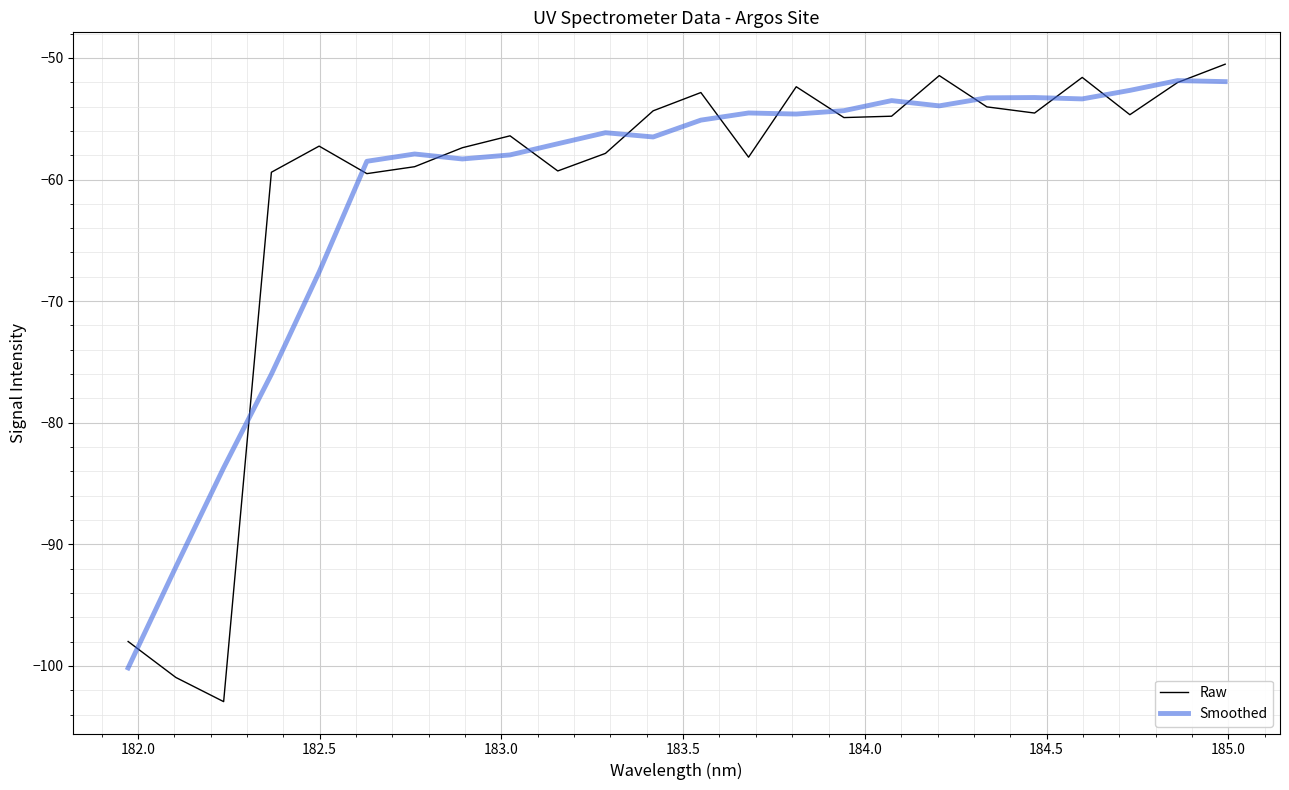

Which series has the largest range (max minus min)?

Raw